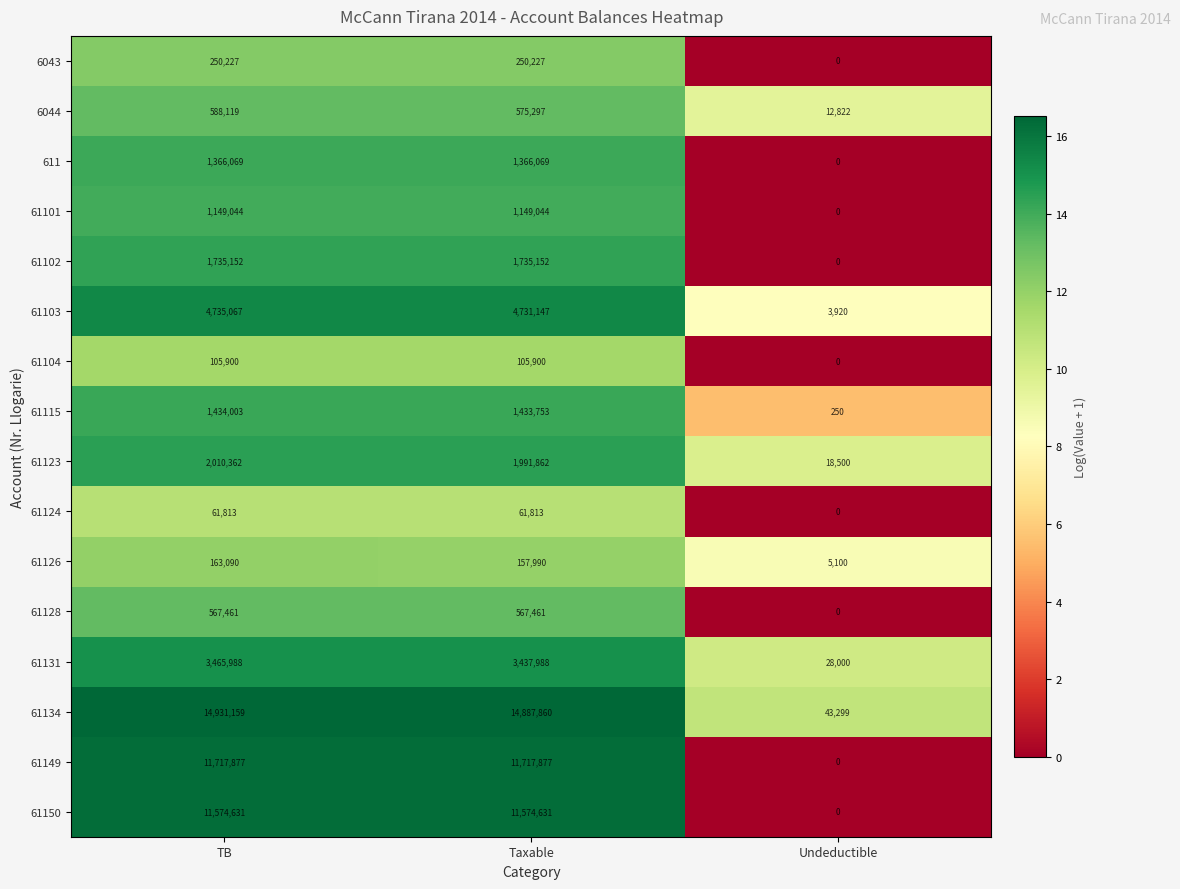

Which label corresponds to the largest value in the chart?

TB